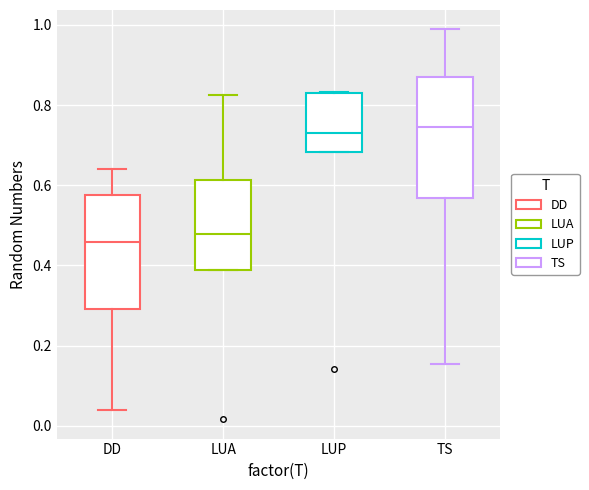

Reading left to right, read every box against the y-axis: the position of its median line, the range the box covers, and the ends of its whiskers. The values are not printed on the chart, so give them approximately, as read against the axis.

DD: median 0.46, box 0.30 to 0.58, whiskers 0.04 to 0.64
LUA: median 0.48, box 0.38 to 0.62, whiskers 0.38 to 0.82
LUP: median 0.72, box 0.68 to 0.84, whiskers 0.68 to 0.84
TS: median 0.74, box 0.56 to 0.86, whiskers 0.16 to 0.98